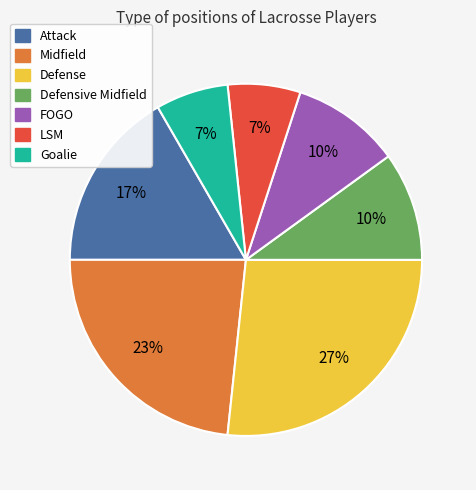

What is the largest slice in the pie chart?

Defense